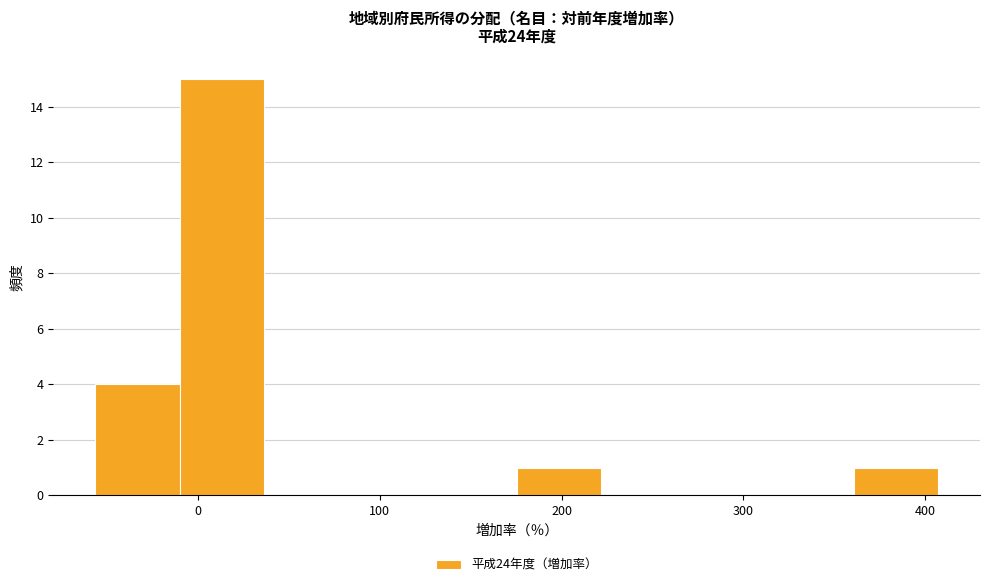

Over which range of the x-axis is the bar tallest?

-10 to 40